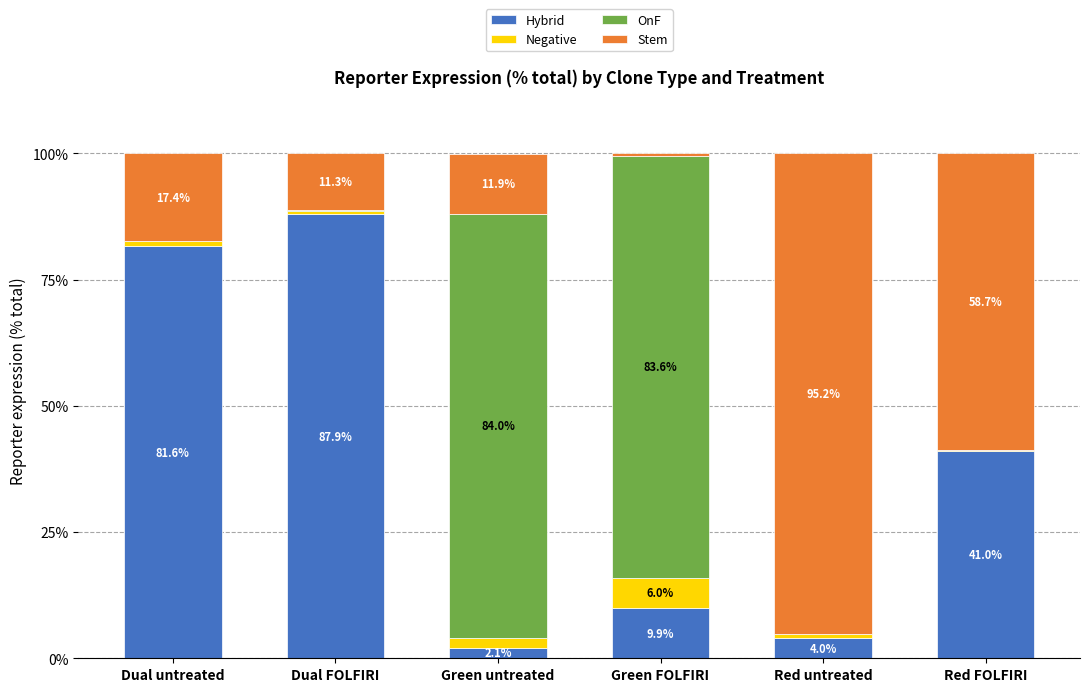

Is it true that Hybrid equals 2.1 at Green untreated?

True